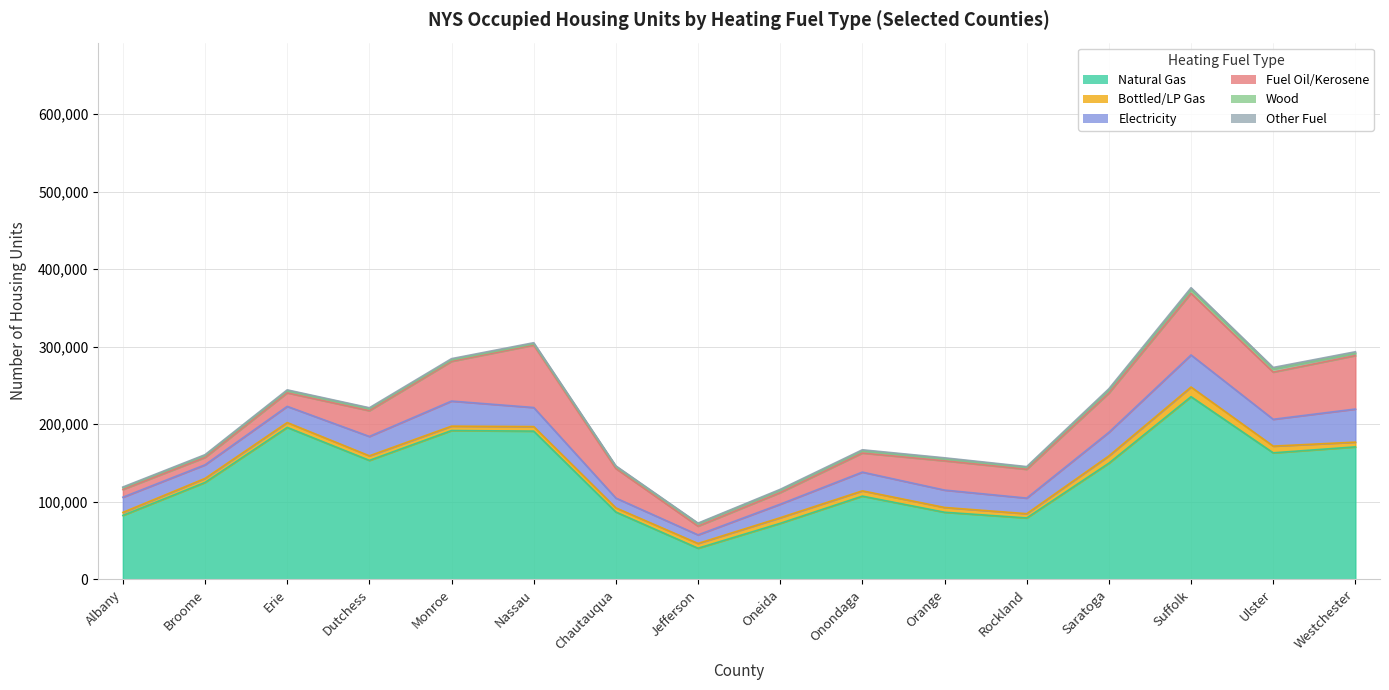

Is it true that Fuel Oil/Kerosene equals 50320 at Rockland?

False